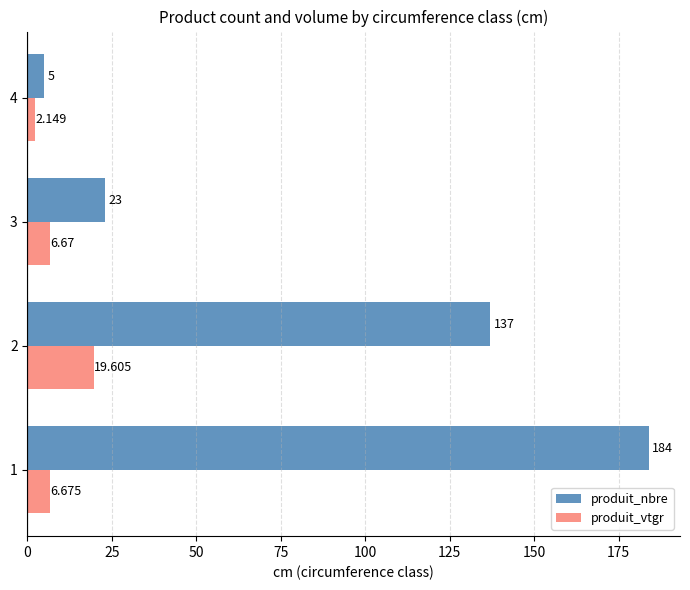

Is the value of produit_nbre at 2 greater than the value of produit_vtgr at 2?

Yes